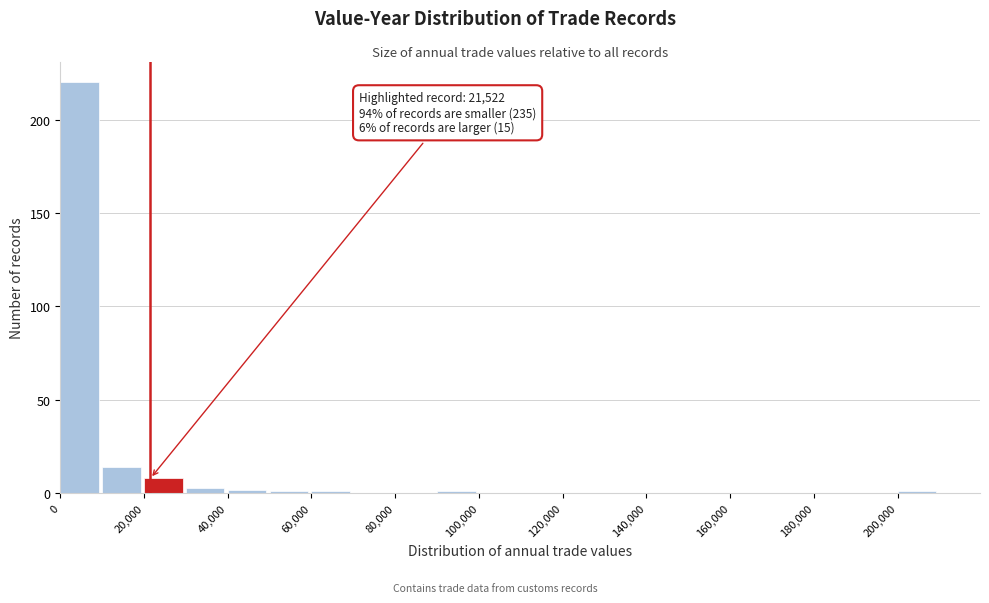

Over which range of the x-axis is the bar tallest?

0 to 10000